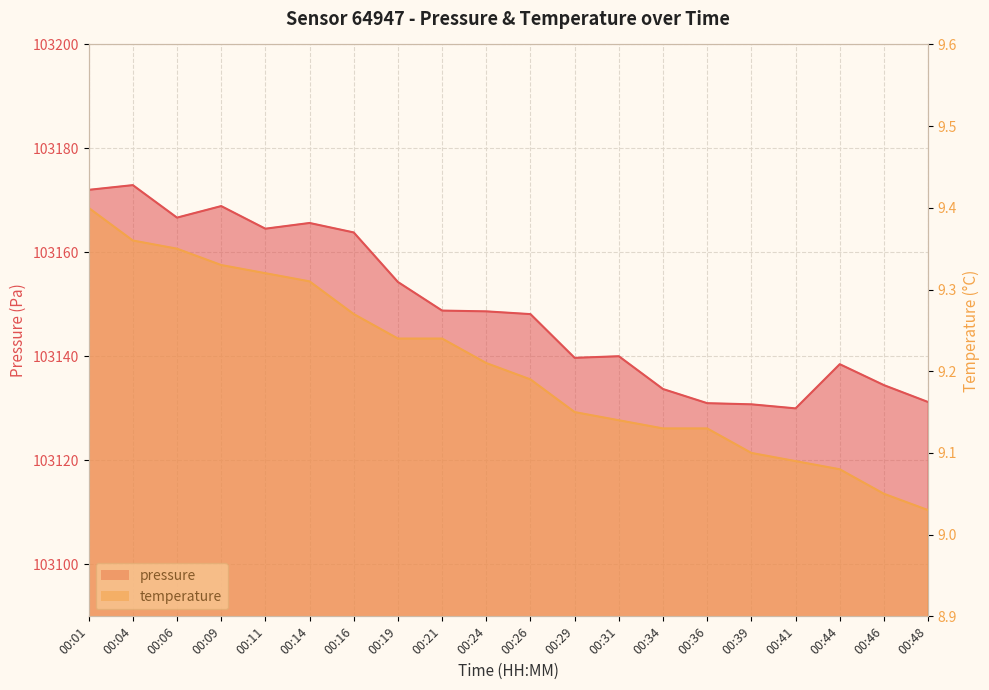

What are all the series names shown in the legend?

pressure, temperature